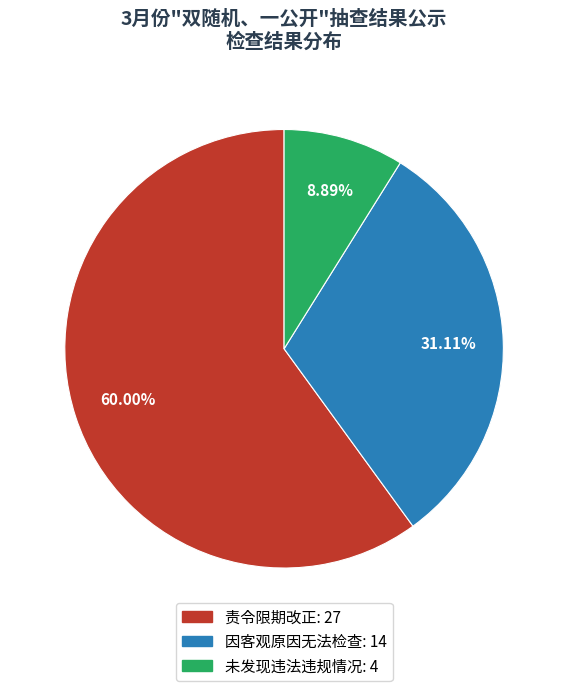

To the nearest percent, what is the combined percentage of 责令限期改正 and 因客观原因无法检查?

91%